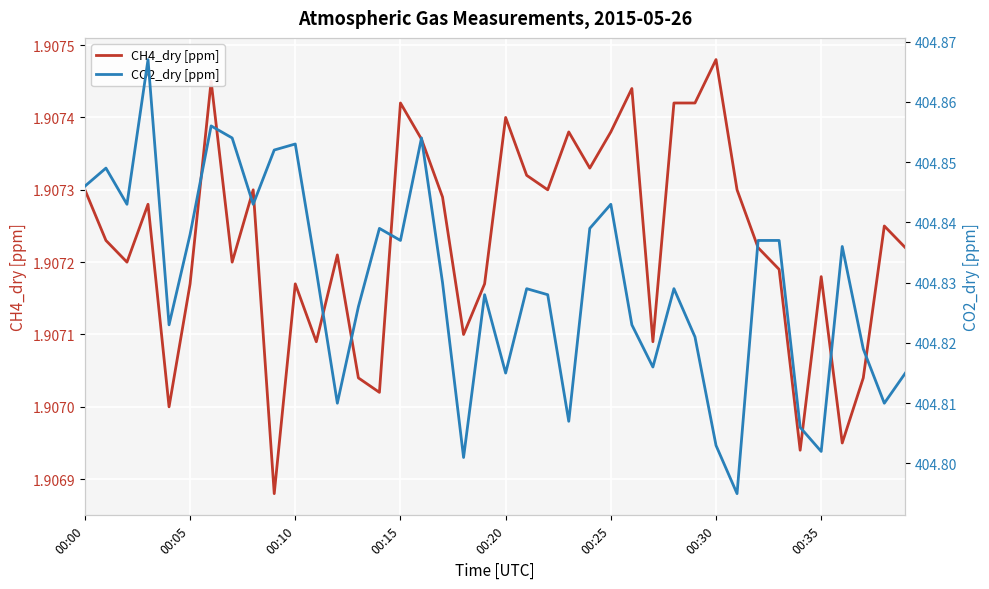

What is the lowest value of the CH4_dry [ppm] series?

1.9